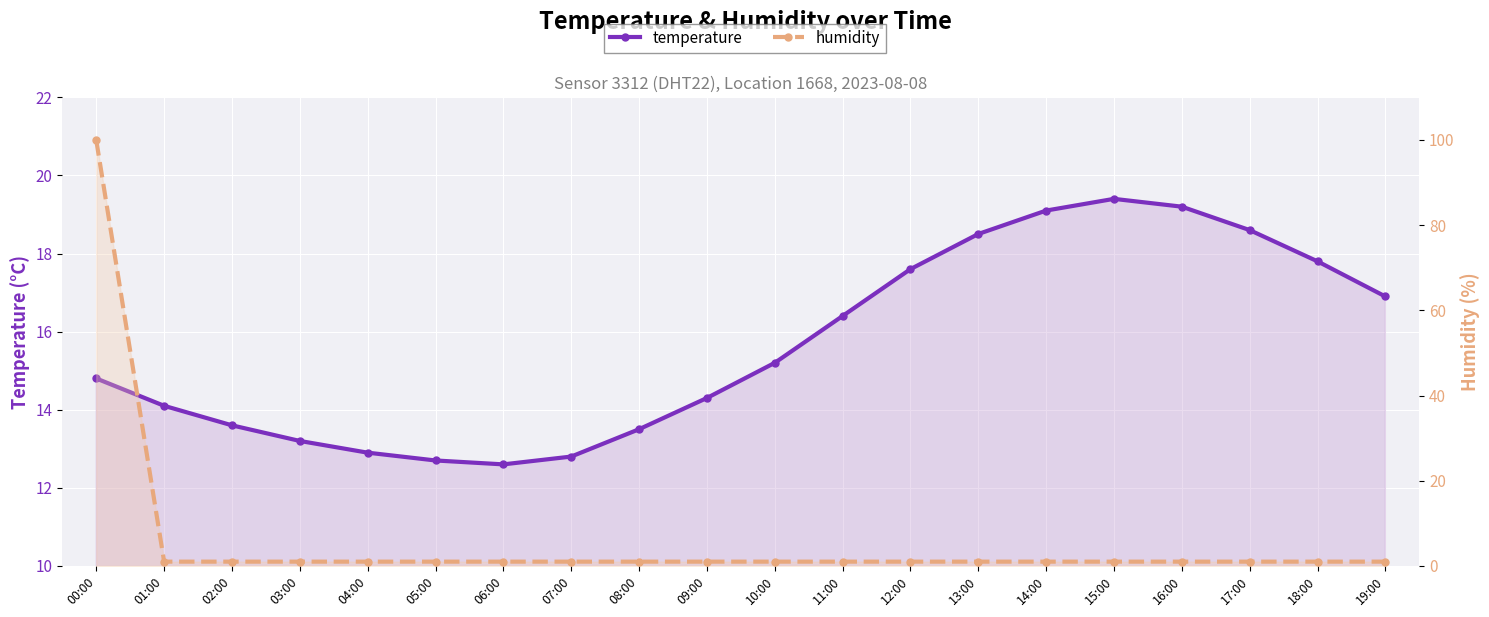

How many data points does each series have?

20